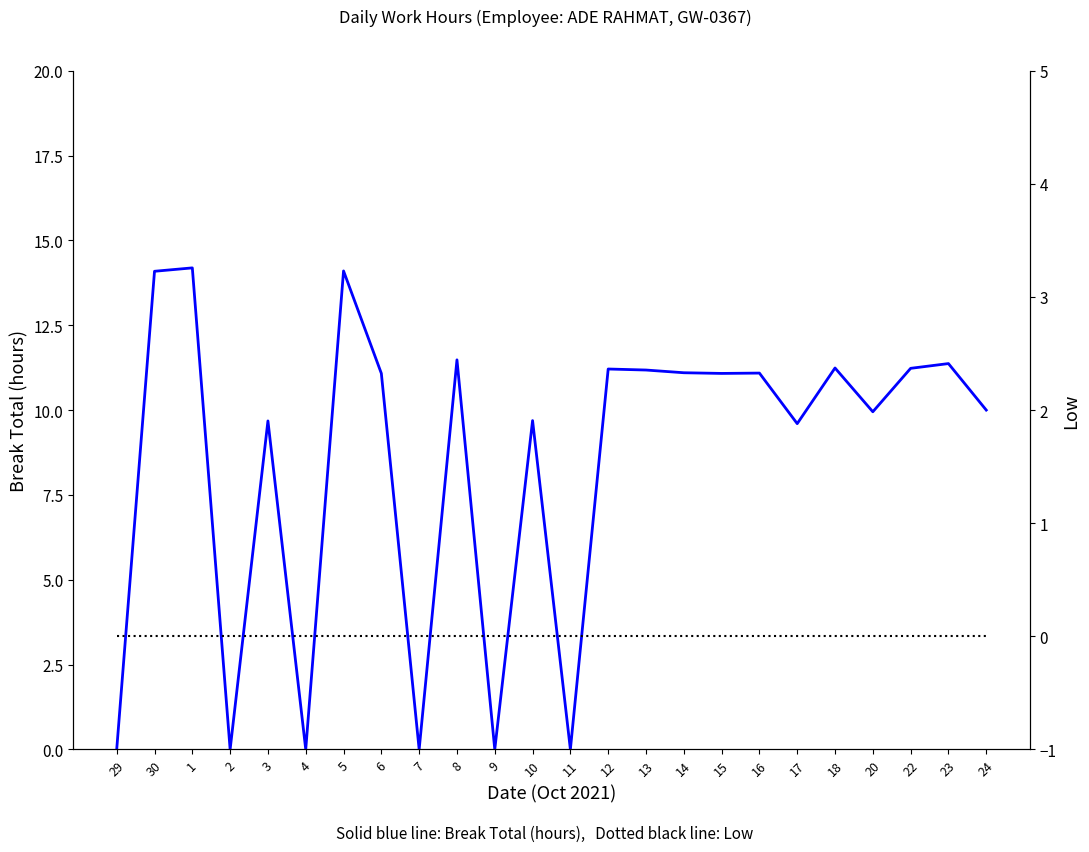

Count the number of categories in the chart.

24